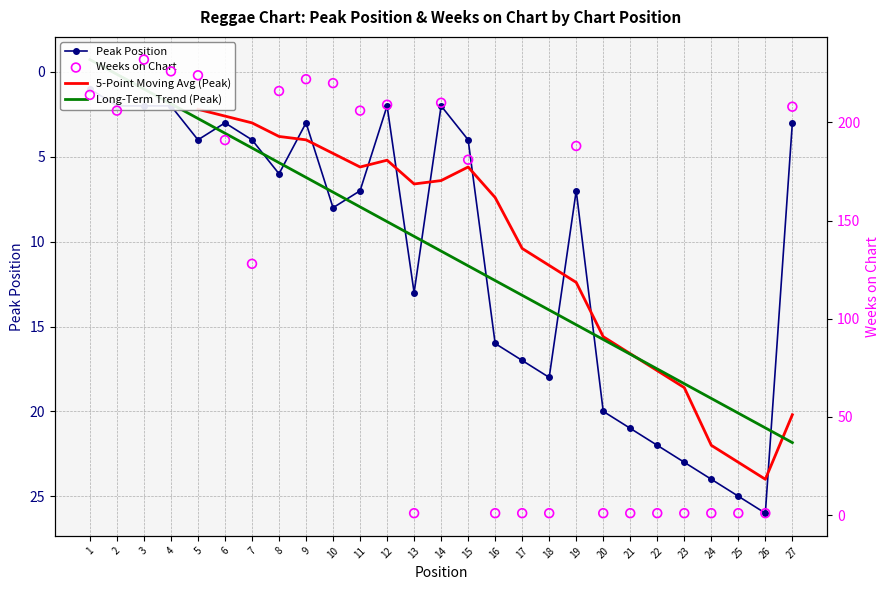

What is the total value across all series at 10?

228